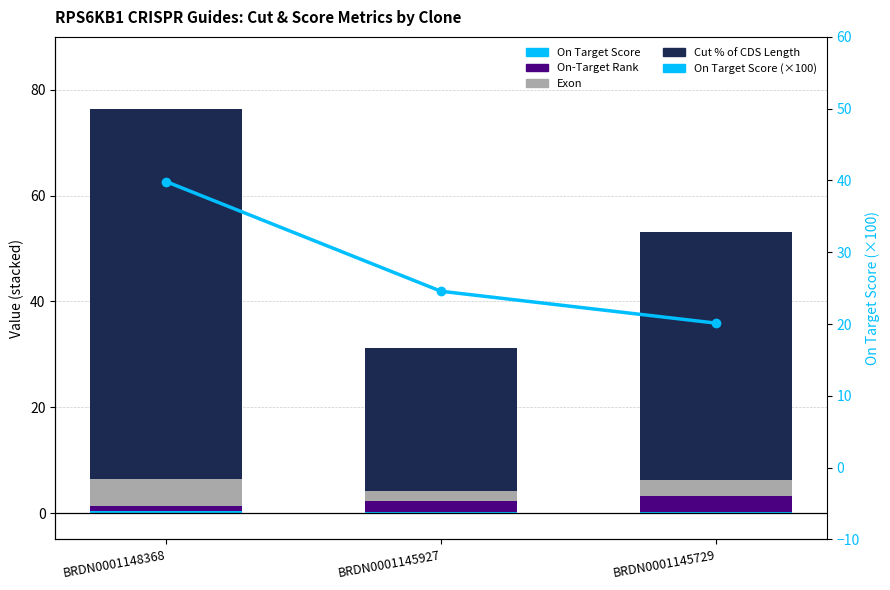

Does the chart contain any negative values?

No